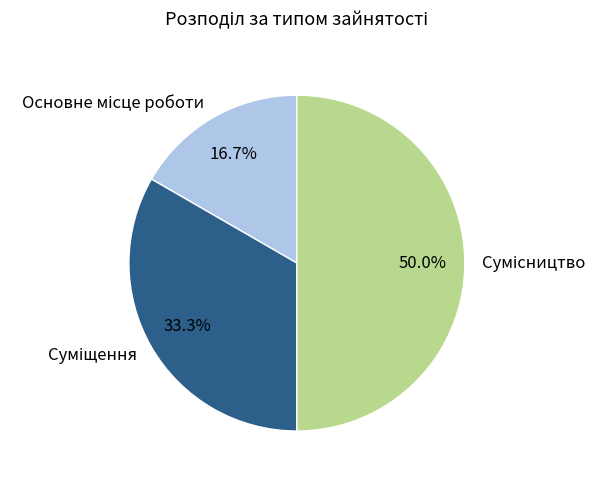

What percentage is the Сумісництво slice, to the nearest percent?

50%